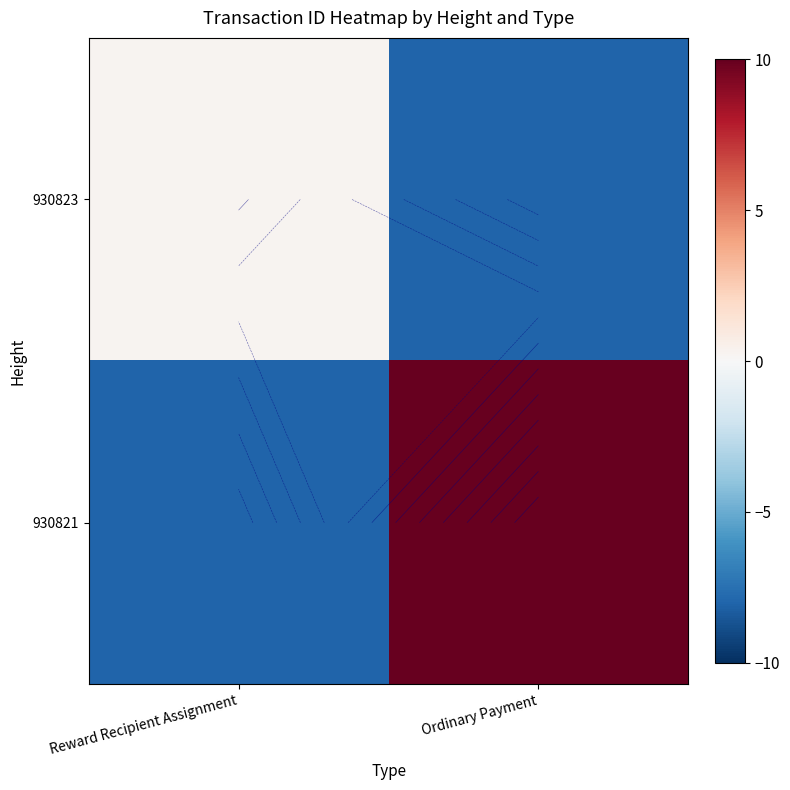

Which series has the largest total across all categories?

930821